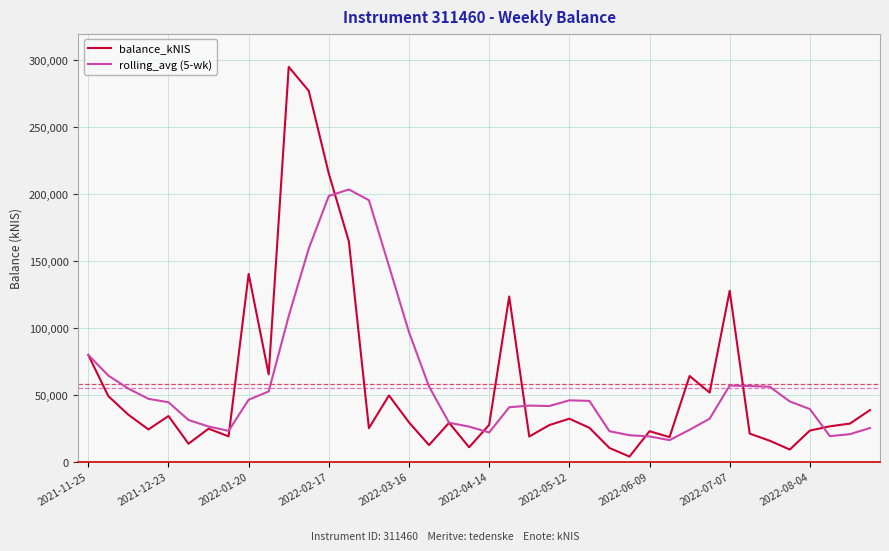

Rank the series by their maximum value, from highest to lowest.

balance_kNIS, rolling_avg (5-wk)